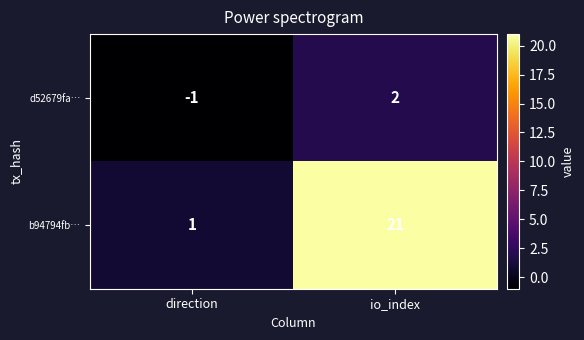

At which category does the chart reach its minimum across all series?

direction